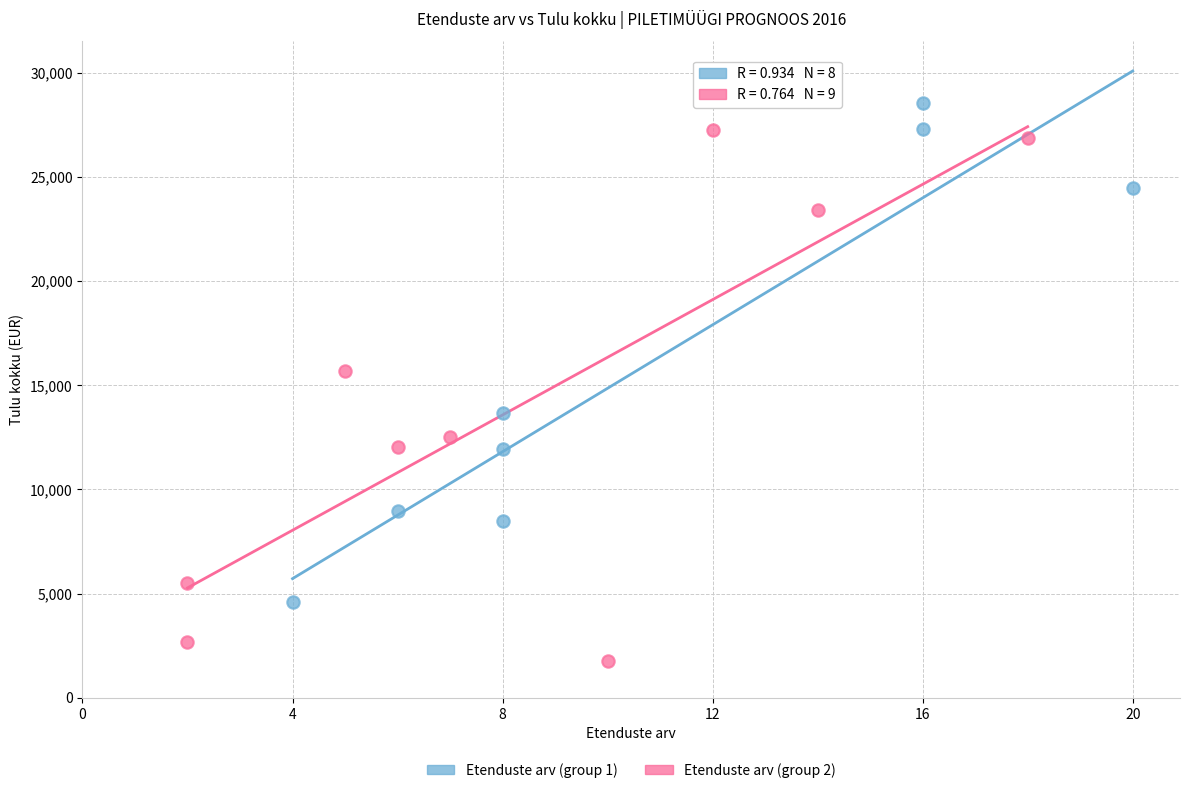

Which series contains the highest Y value?

Etenduste arv (group 1)